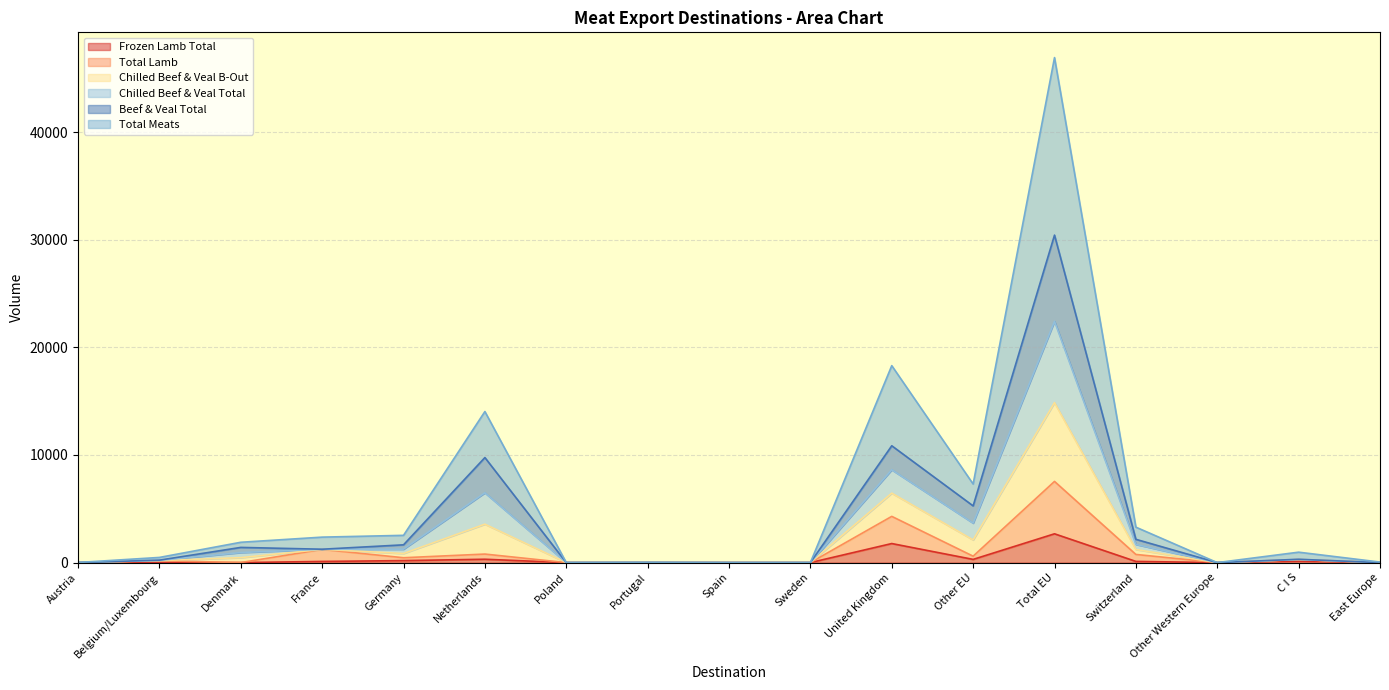

How many values in the Chilled Beef & Veal Total series exceed 297?

9